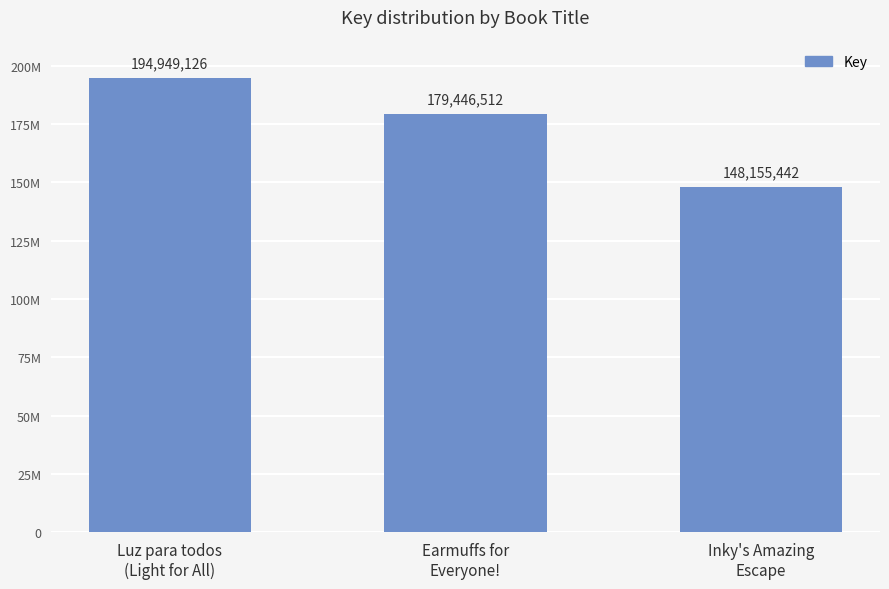

Rank the categories by value from highest to lowest.

Luz para todos
(Light for All), Earmuffs for
Everyone!, Inky's Amazing
Escape